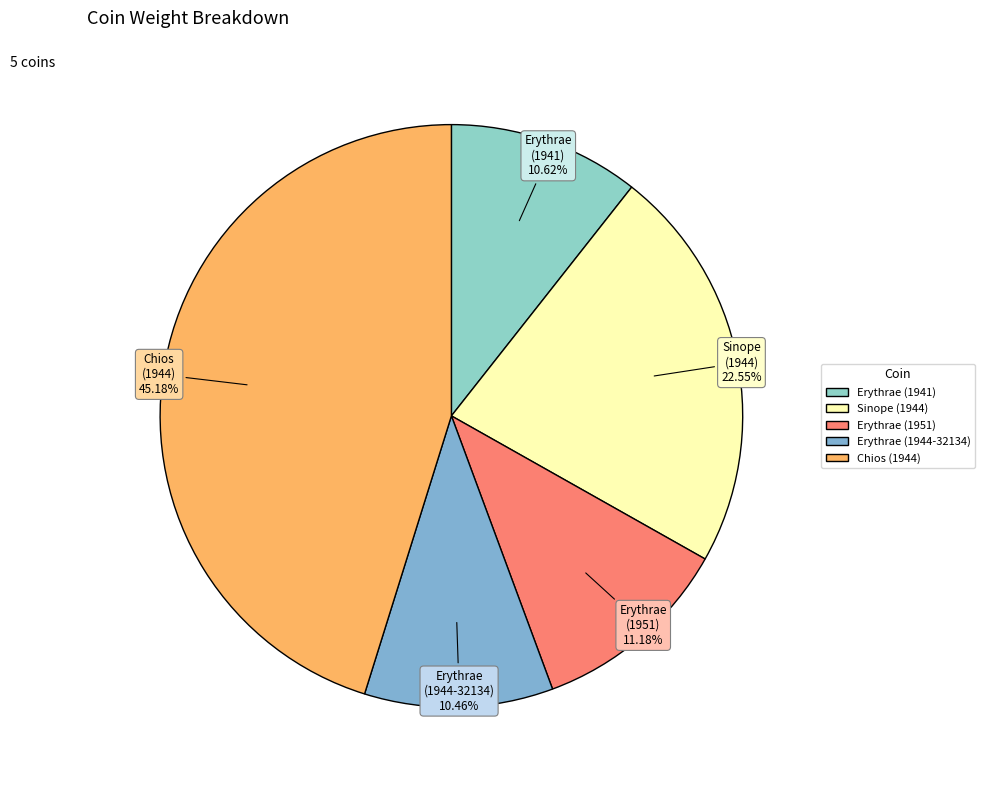

How many segments does this pie chart have?

5